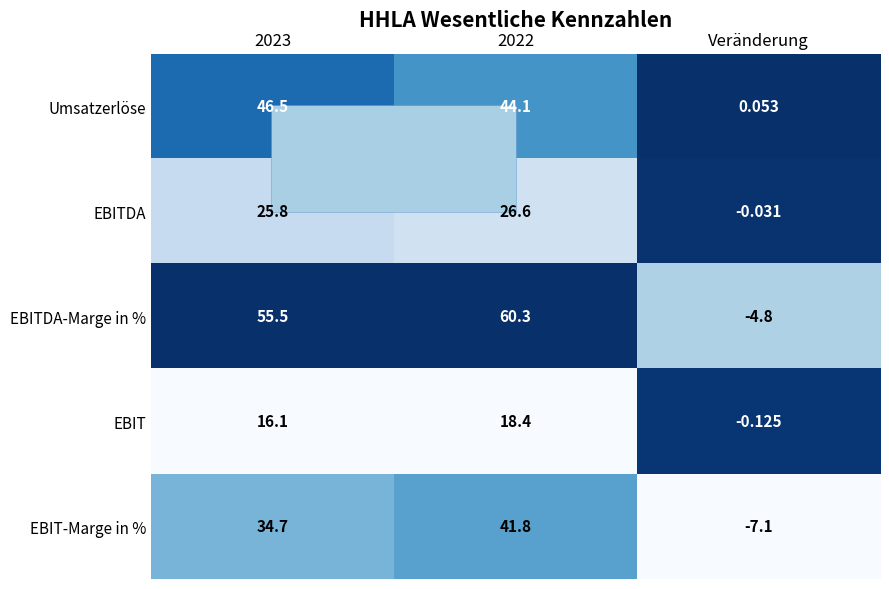

At which category is the sum across all series the highest?

2022